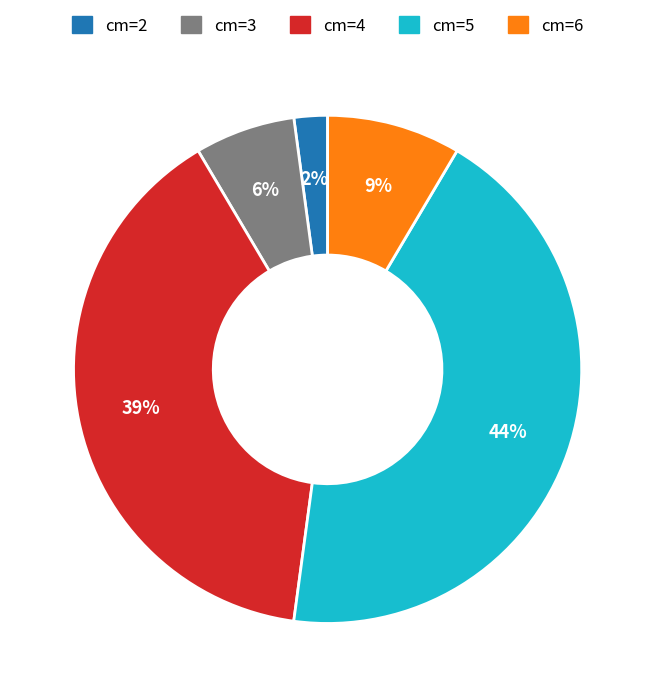

To the nearest percent, what is the combined percentage of cm=2 and cm=6?

11%